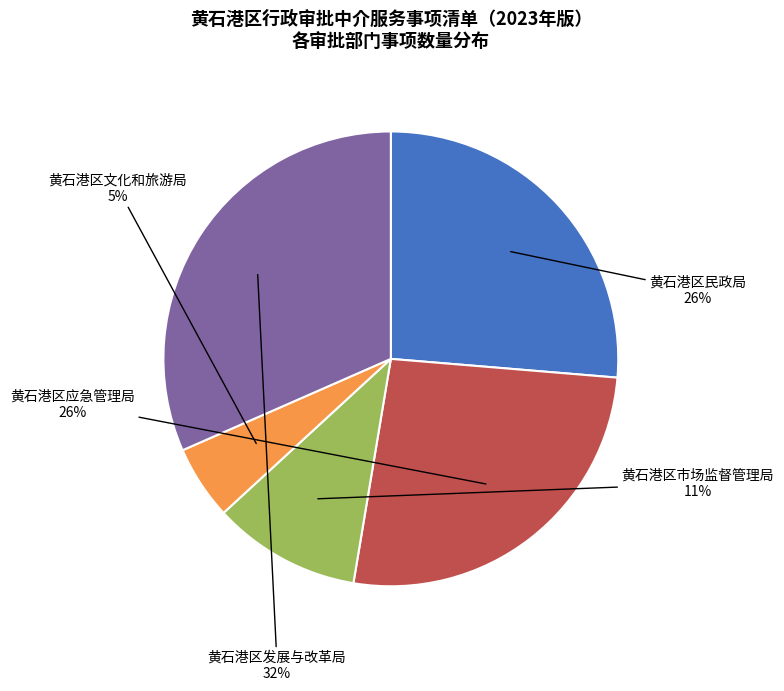

Is there any slice that represents more than half of the pie?

No